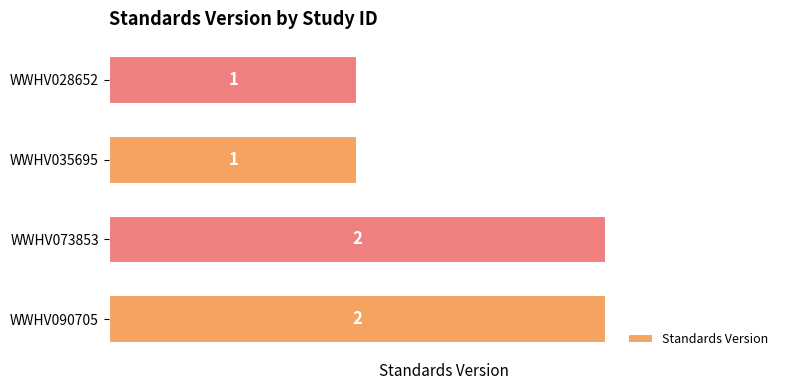

Which has a higher value, WWHV035695 or WWHV073853?

WWHV073853